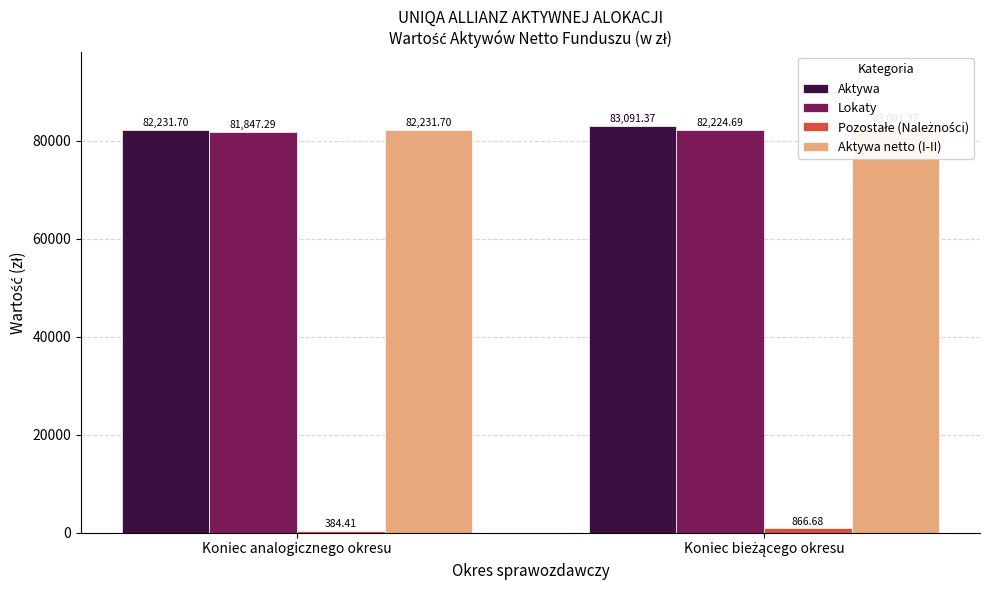

True or false: Aktywa has a value of 82231.7 at Koniec analogicznego okresu.

True